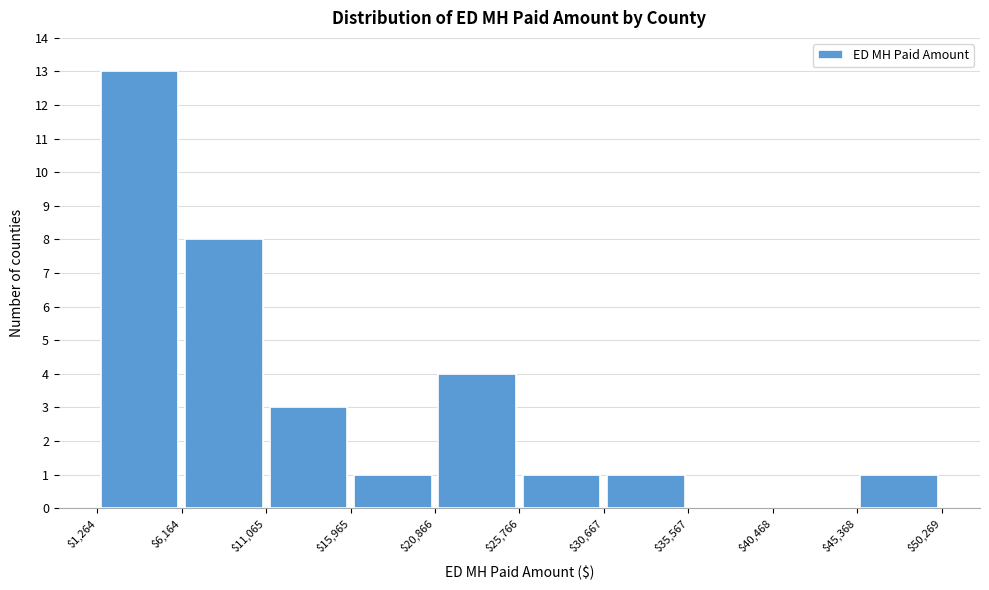

Which range on the x-axis has the tallest bar?

$1,264 to $6,164